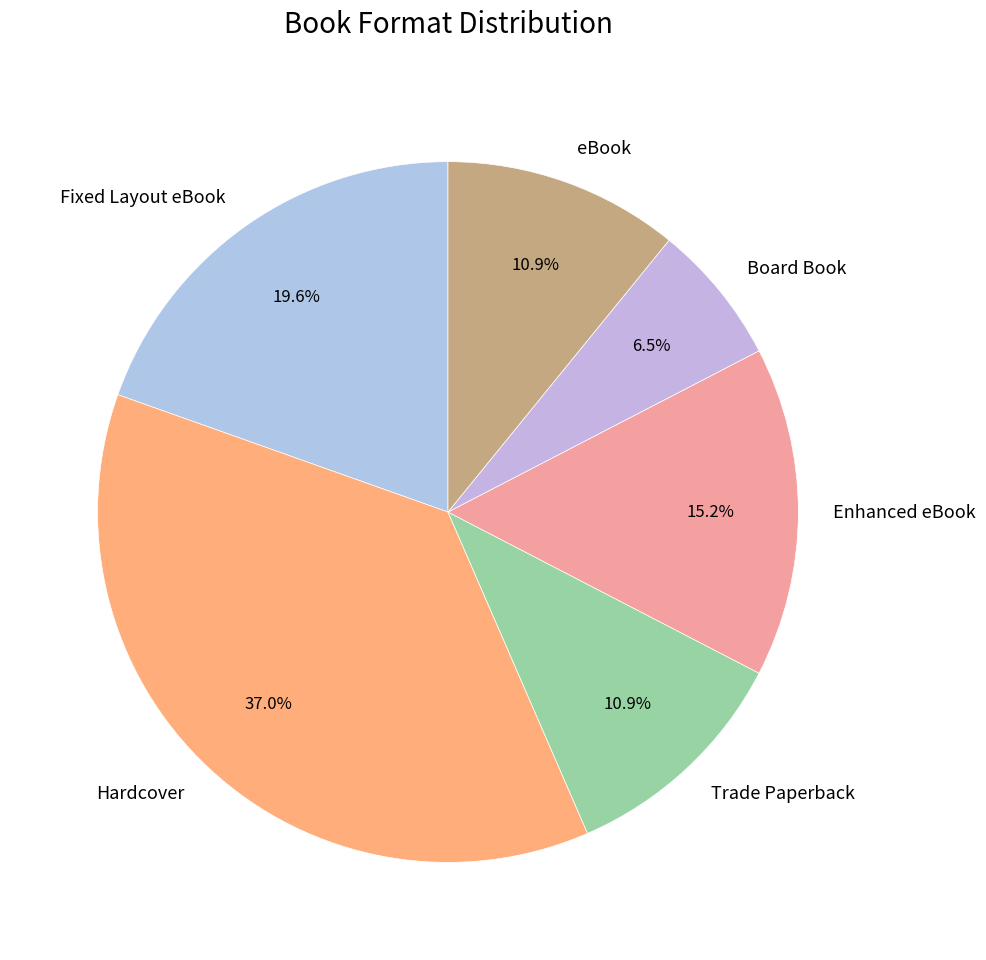

What percentage is the Trade Paperback slice, to the nearest percent?

11%